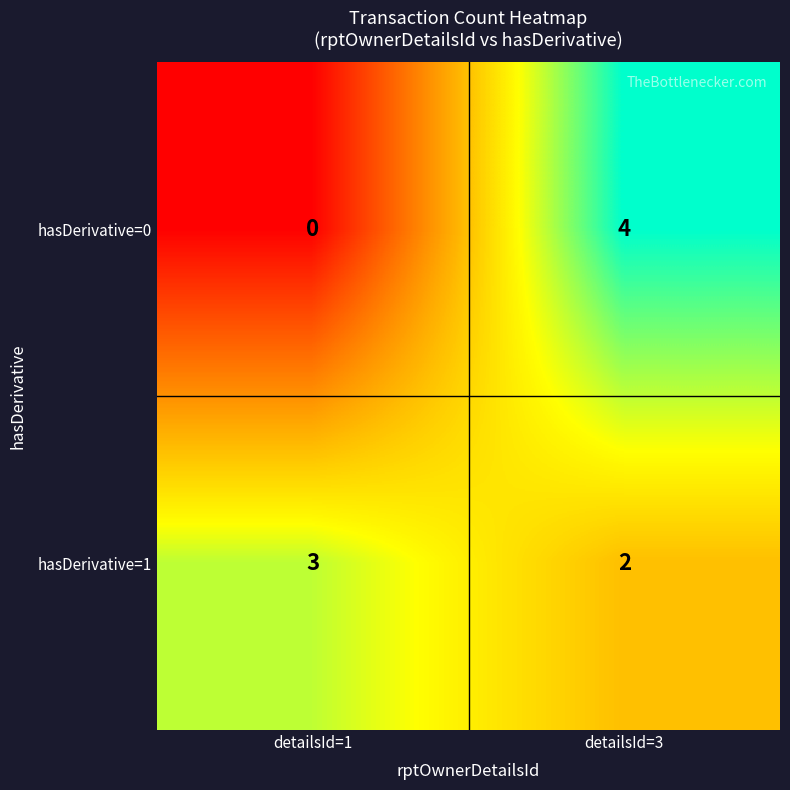

Where is hasDerivative=1 nearest to the value 2?

detailsId=3